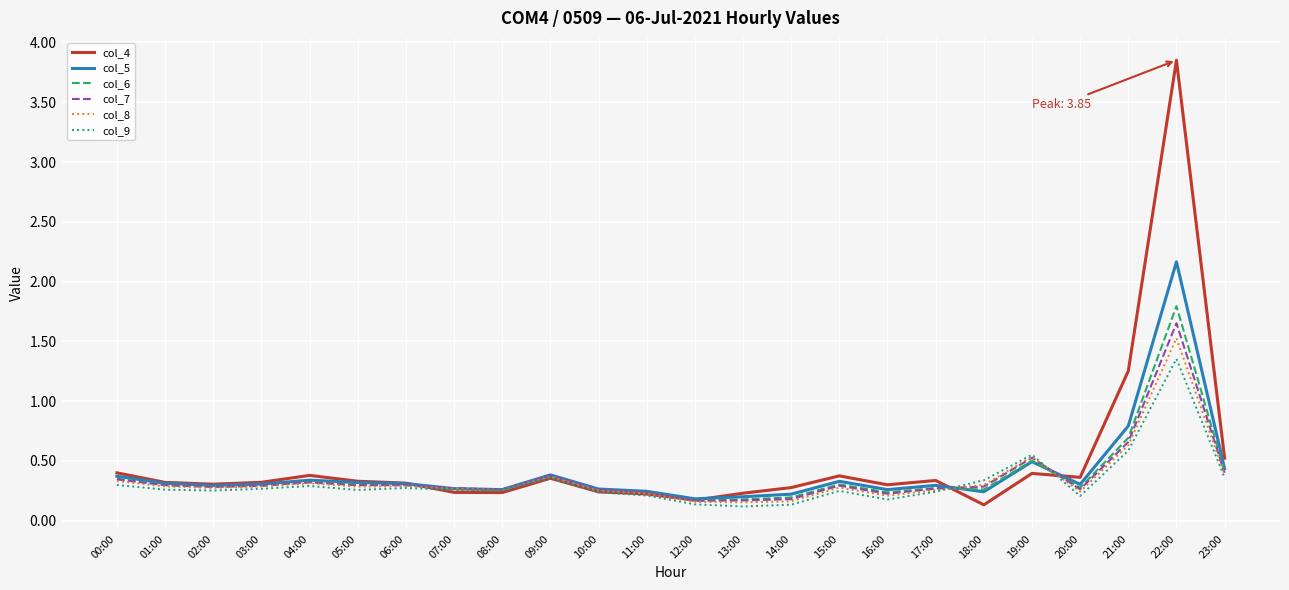

What is the minimum value for col_4?

0.1